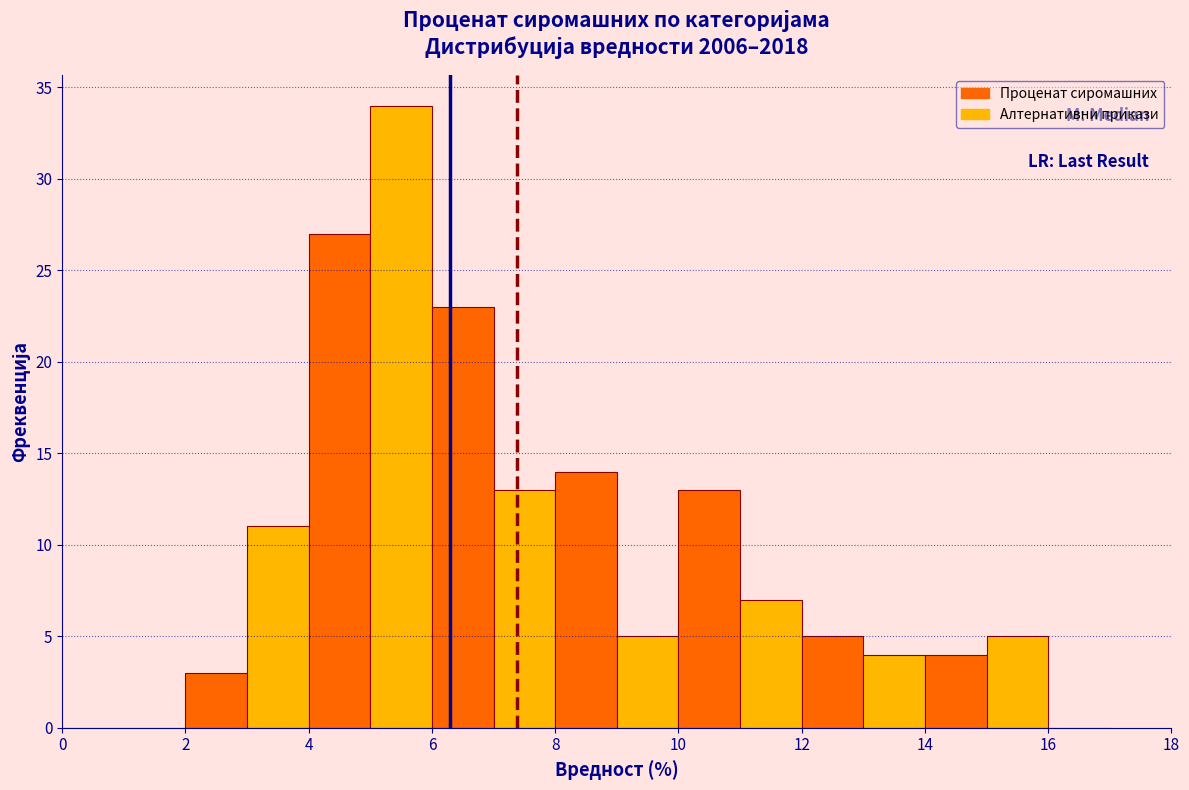

What is the height of the bar covering 12 to 13 on the x-axis? The values are not printed on the chart, so give them approximately, as read against the axis.

5